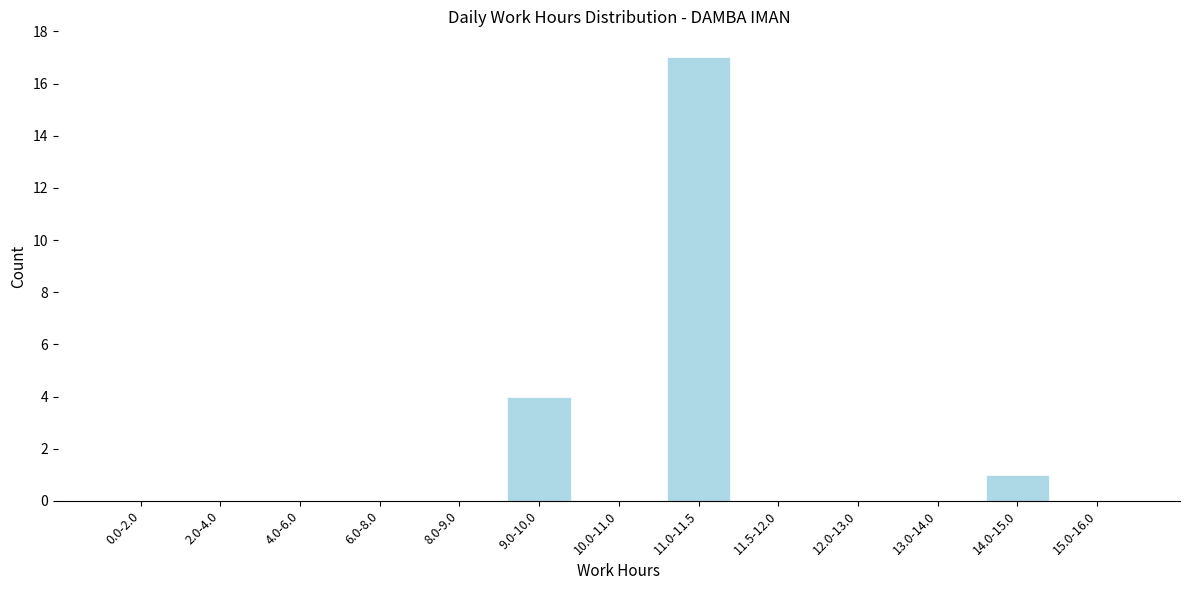

Reading left to right, transcribe all the data shown in this chart.

0.0-2.0=0	2.0-4.0=0	4.0-6.0=0	6.0-8.0=0	8.0-9.0=0	9.0-10.0=4	10.0-11.0=0	11.0-11.5=17	11.5-12.0=0	12.0-13.0=0	13.0-14.0=0	14.0-15.0=1	15.0-16.0=0